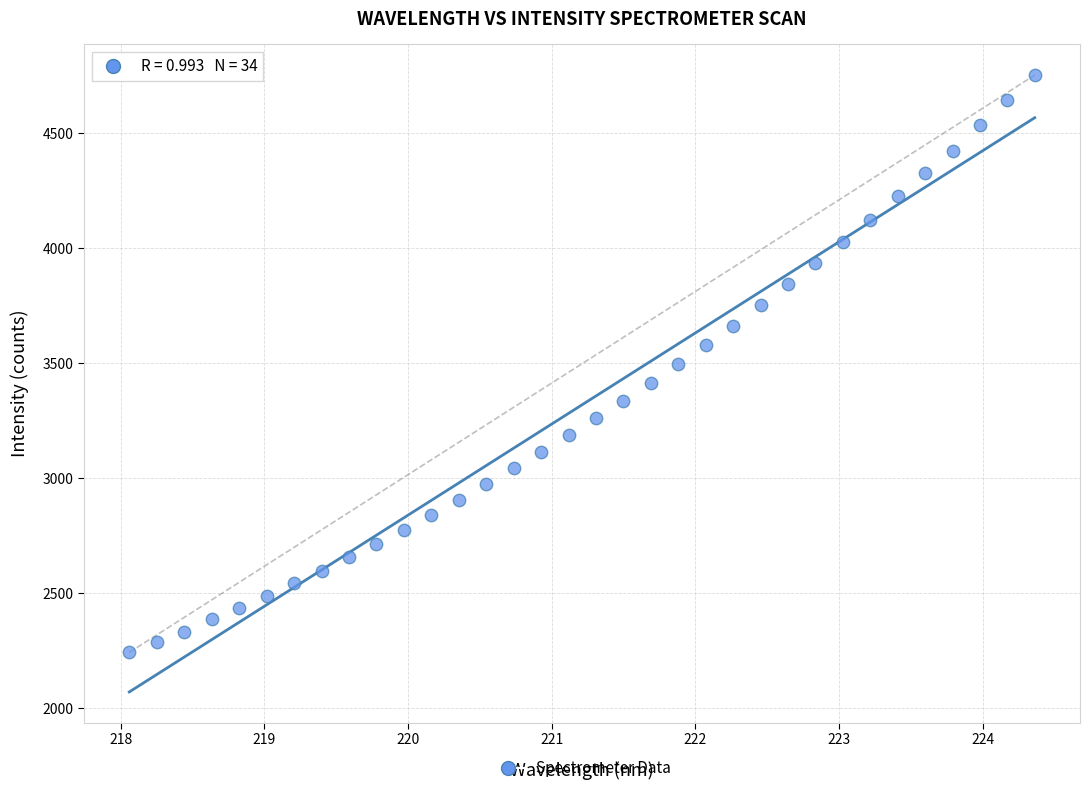

What is the range of X values (max minus min)?

6.3